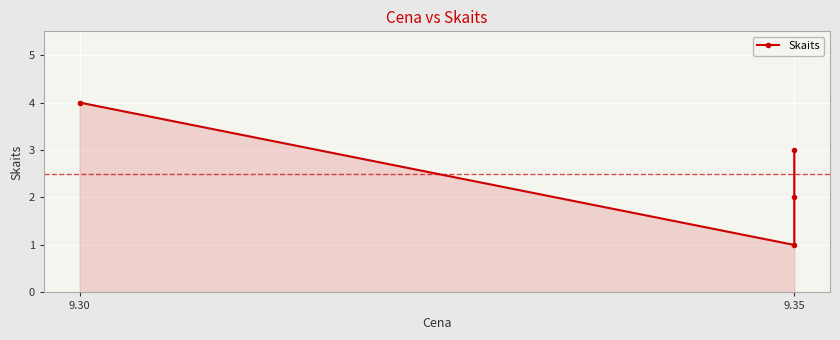

What is the sum of the values at 9.30 and 9.35?

6